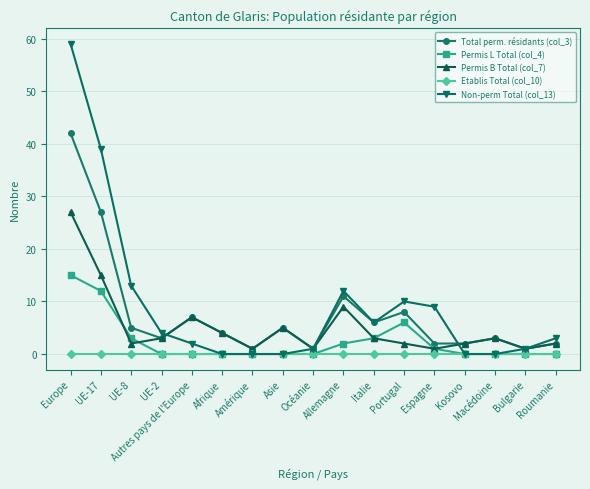

Rank the series by their average value, from highest to lowest.

Non-perm Total (col_13), Total perm. résidants (col_3), Permis B Total (col_7), Permis L Total (col_4), Etablis Total (col_10)